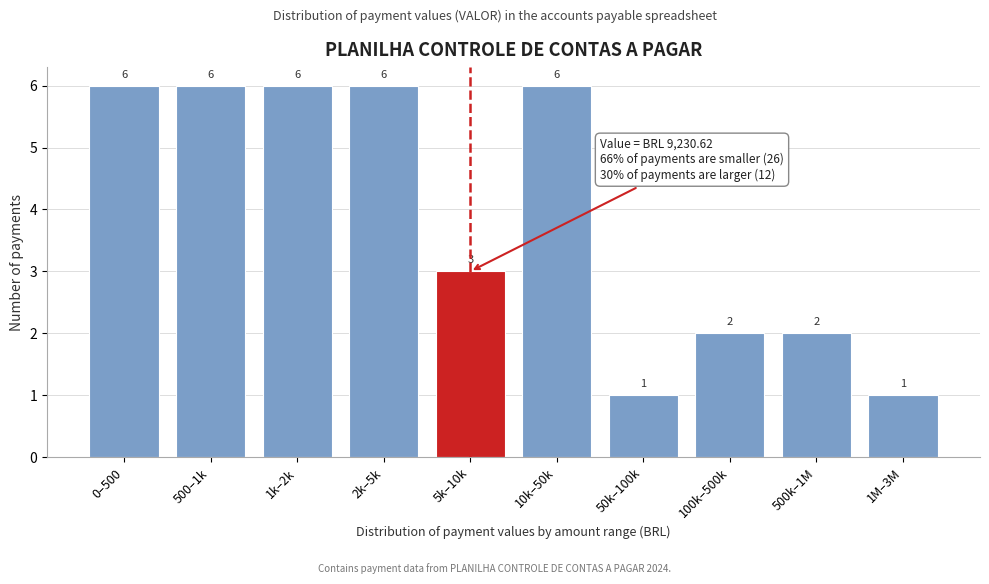

Reading left to right, extract all data points from this chart.

0–500=6	500–1k=6	1k–2k=6	2k–5k=6	5k–10k=3	10k–50k=6	50k–100k=1	100k–500k=2	500k–1M=2	1M–3M=1